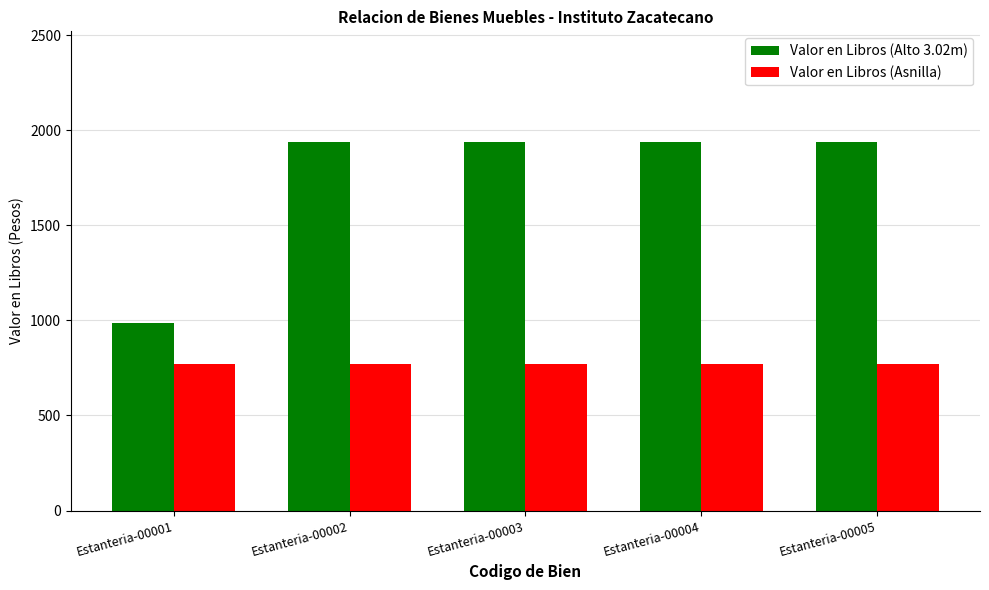

Is it true that Valor en Libros (Alto 3.02m) equals 1938.8 at Estanteria-00005?

True